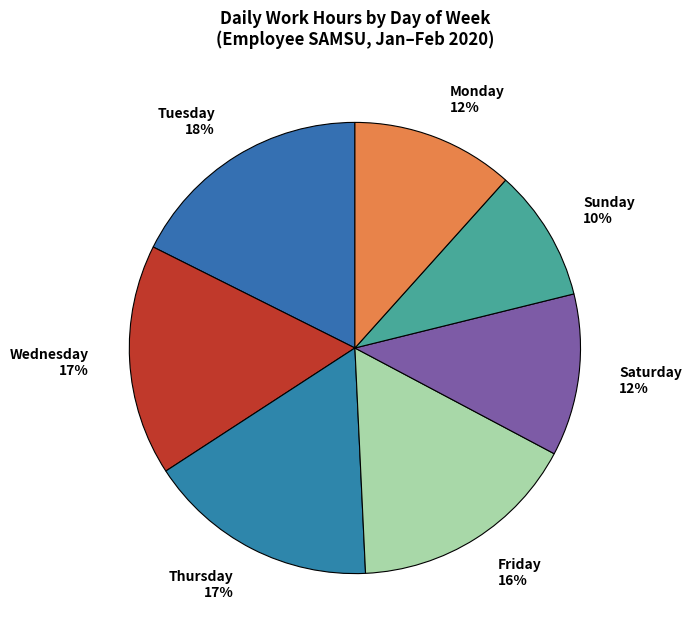

To the nearest percent, what is the difference between the Wednesday and Tuesday slice percentages?

1%